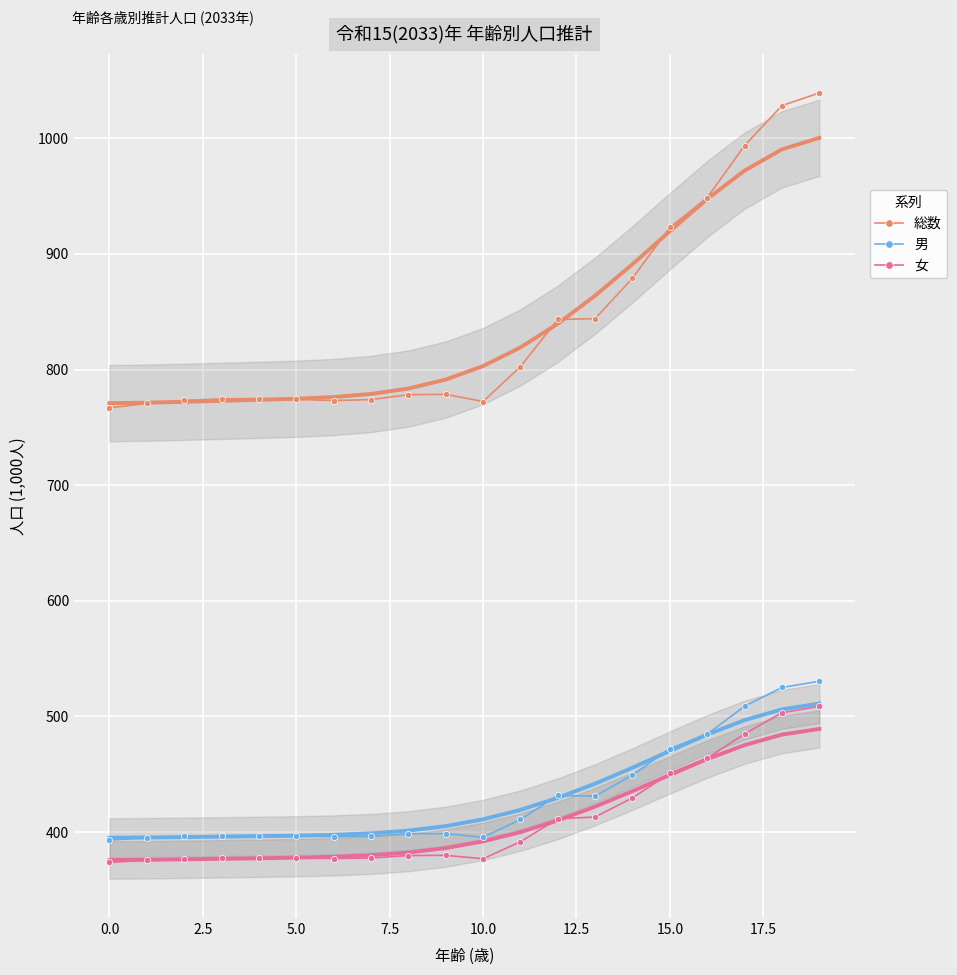

What is the value of the 女 point at the 3rd from the left?

377.0